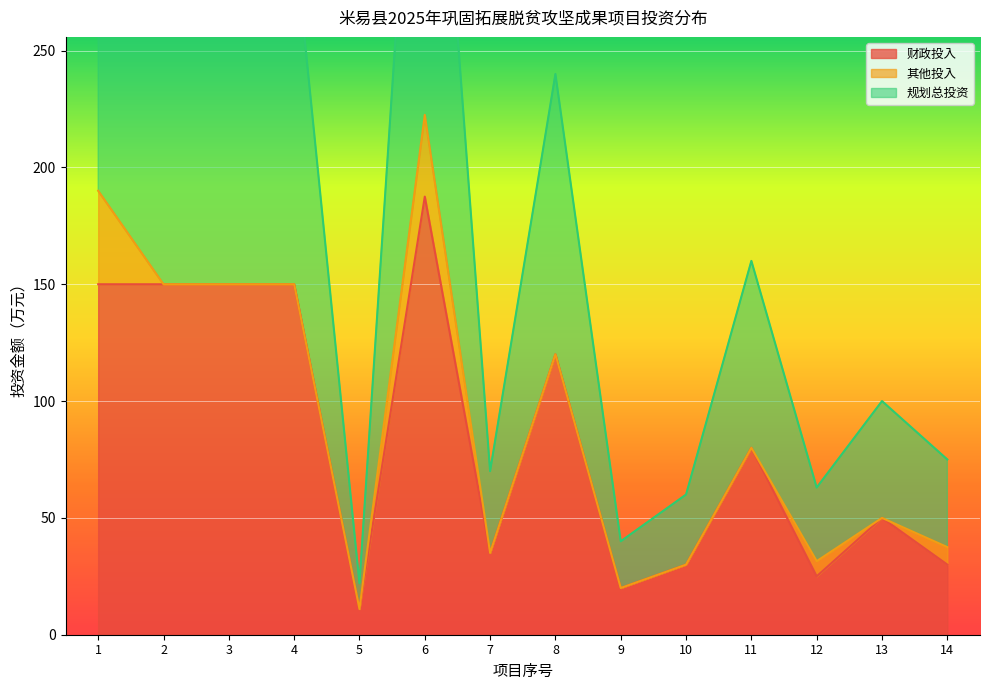

At which category is the sum across all series the highest?

6